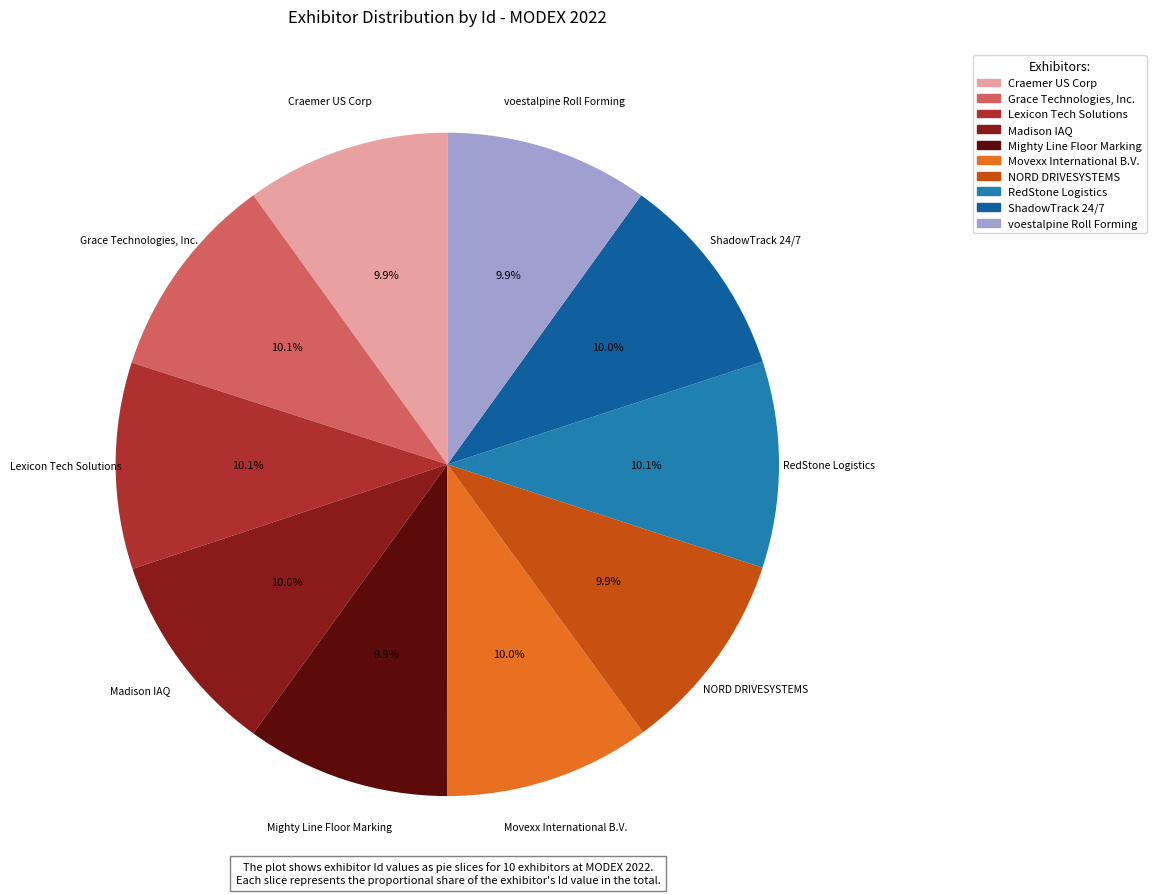

Is the sum of Madison IAQ and NORD DRIVESYSTEMS greater than half?

No